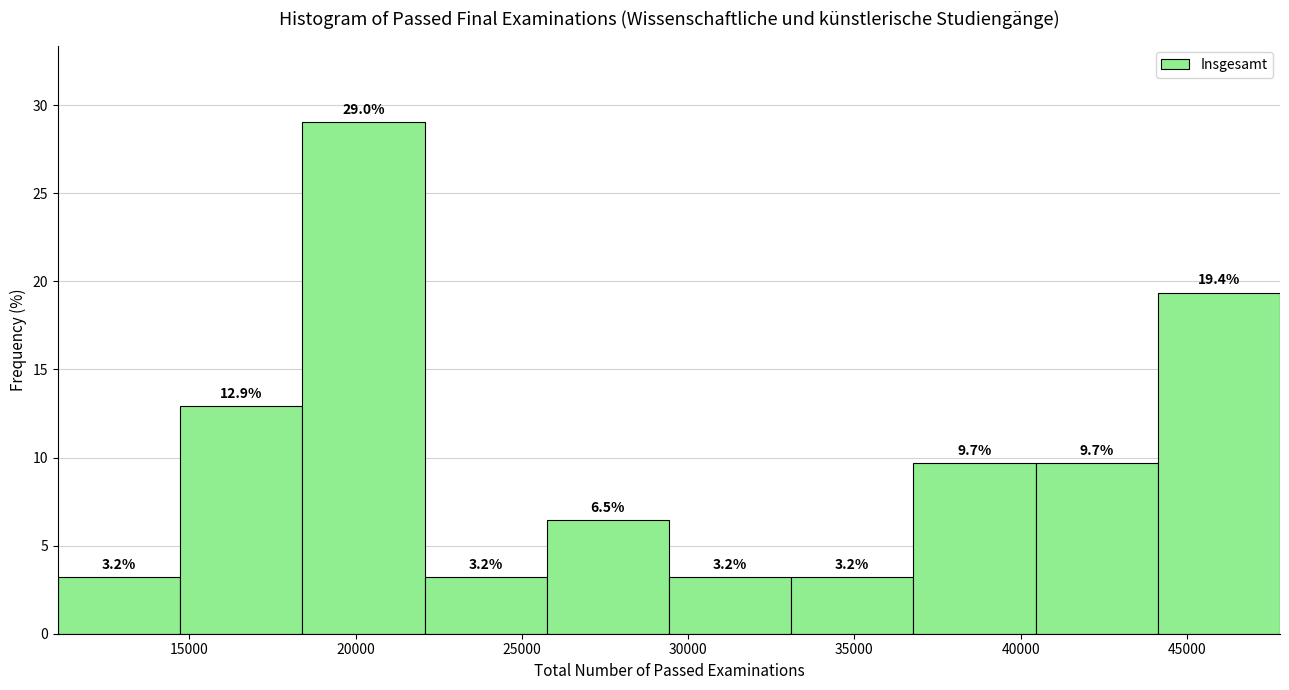

What is the height of the bar covering 29500 to 33000 on the x-axis? The bar edges are not printed on the chart, so give them approximately, as read against the axis.

3.2